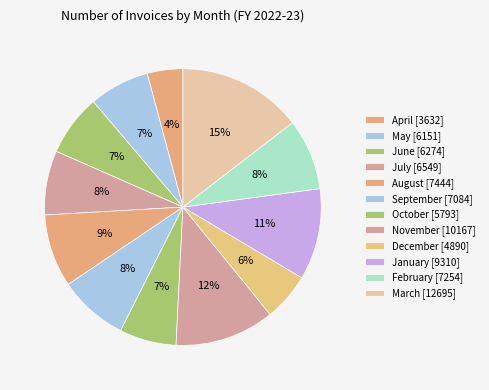

To the nearest percent, what is the combined percentage of September and March?

23%